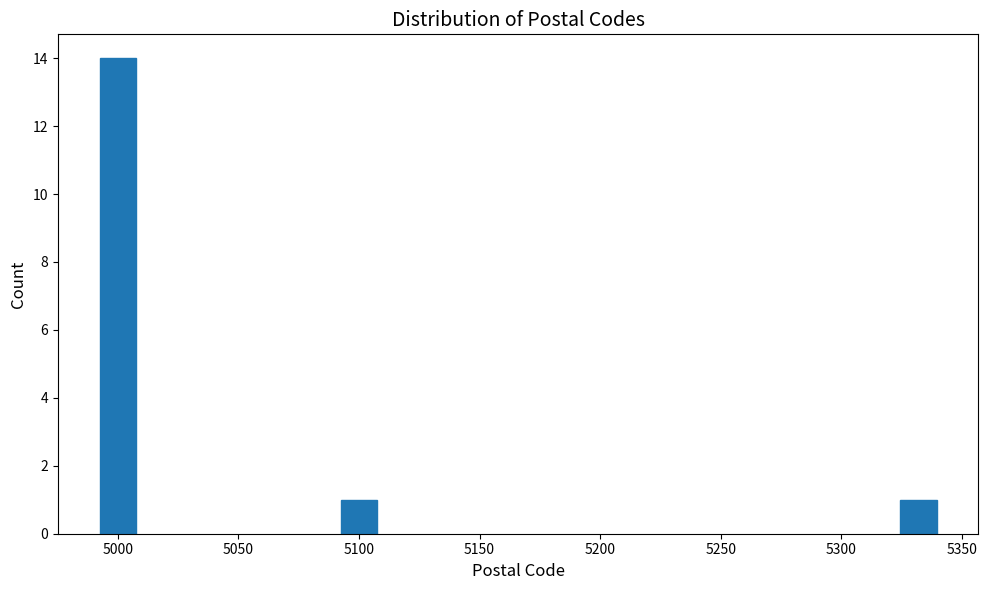

Reading right to left, extract all data points from this chart.

1	1	14